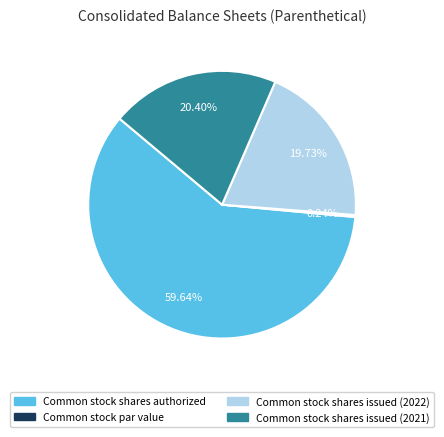

Which slice is the largest?

Common stock shares authorized